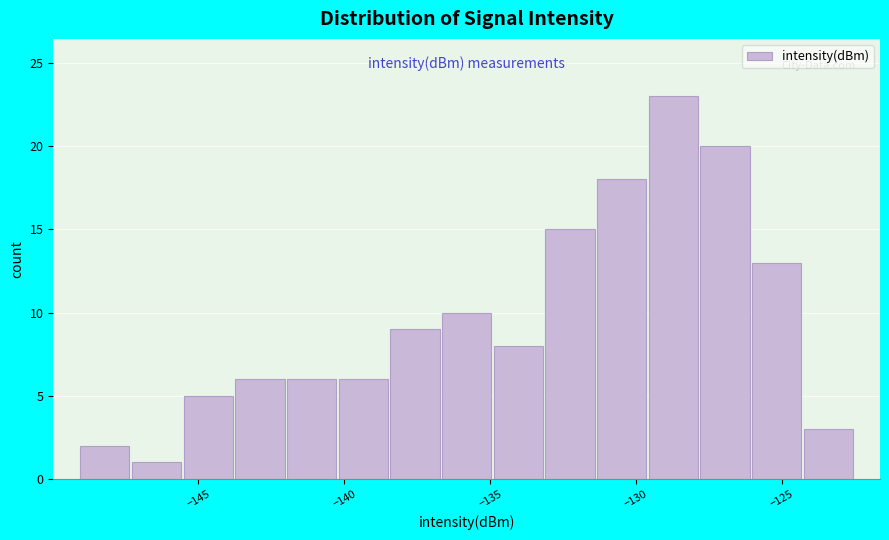

Around what value on the x-axis is the tallest bar? Give the approximate position of its centre, as read against the axis.

-128.5